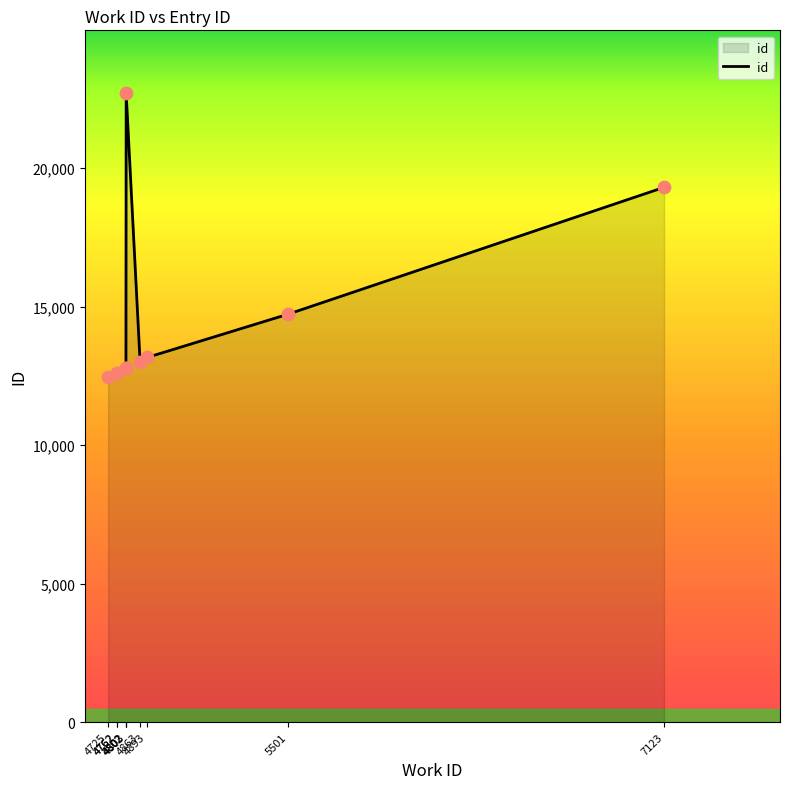

What is the change in value from 4725 to 4893?

+695